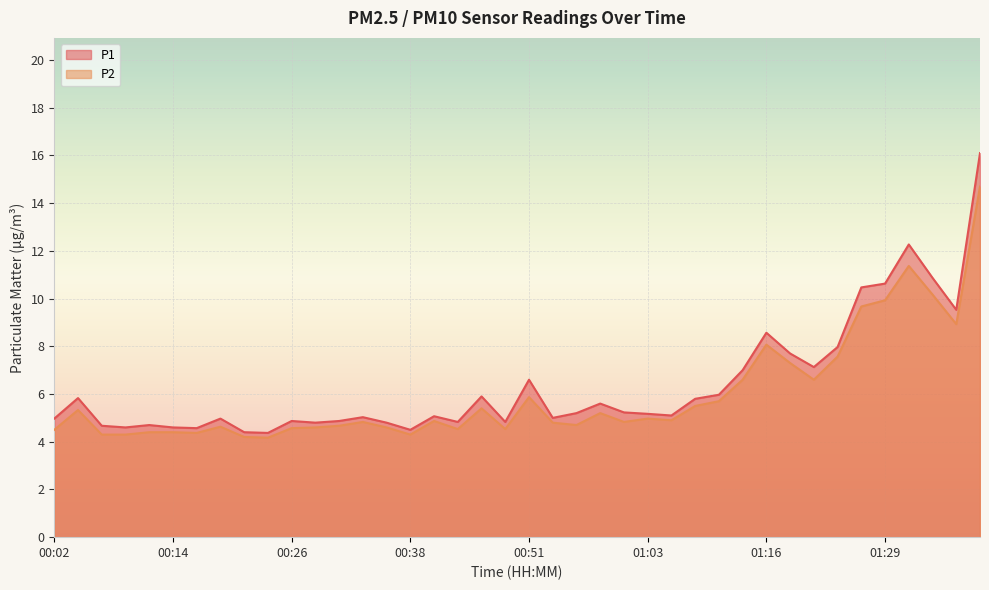

How many series are shown in this chart?

2